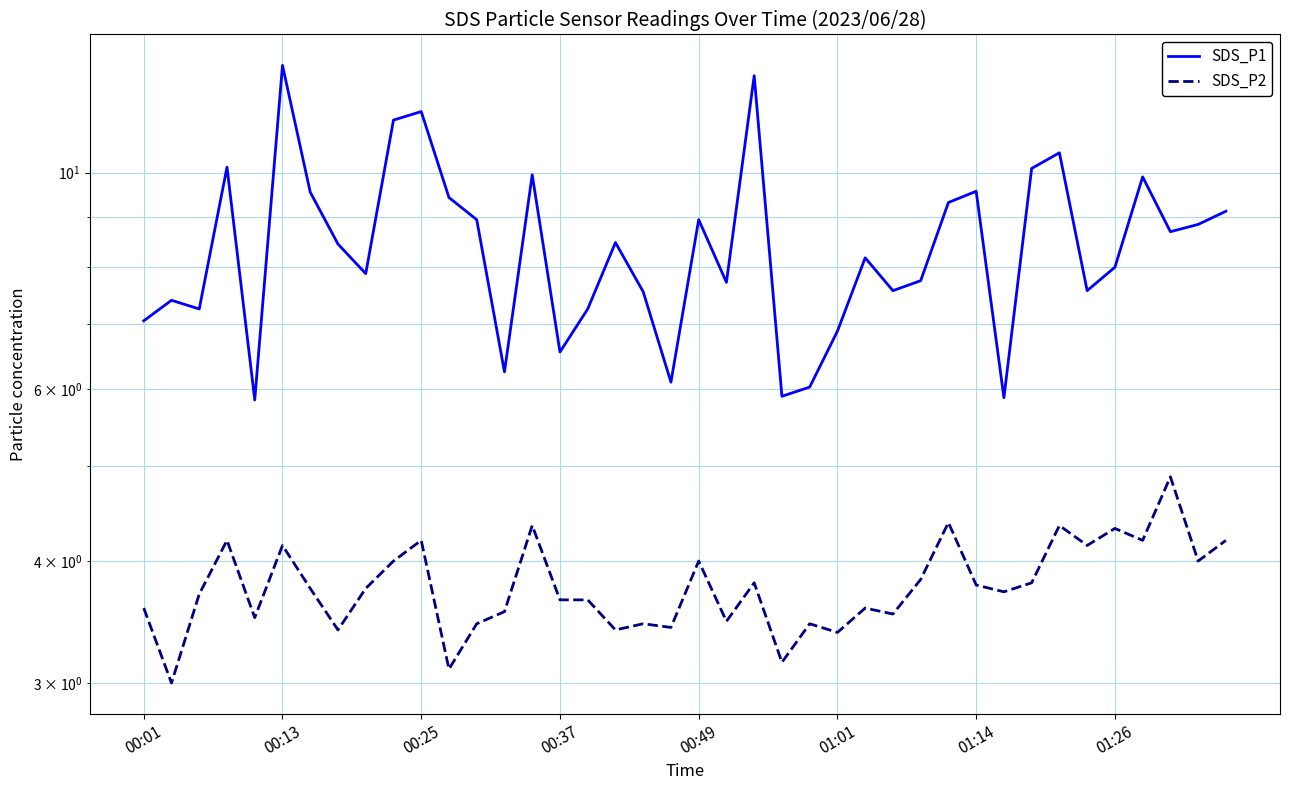

True or false: SDS_P1 has more than 1 points higher than both neighbors.

True